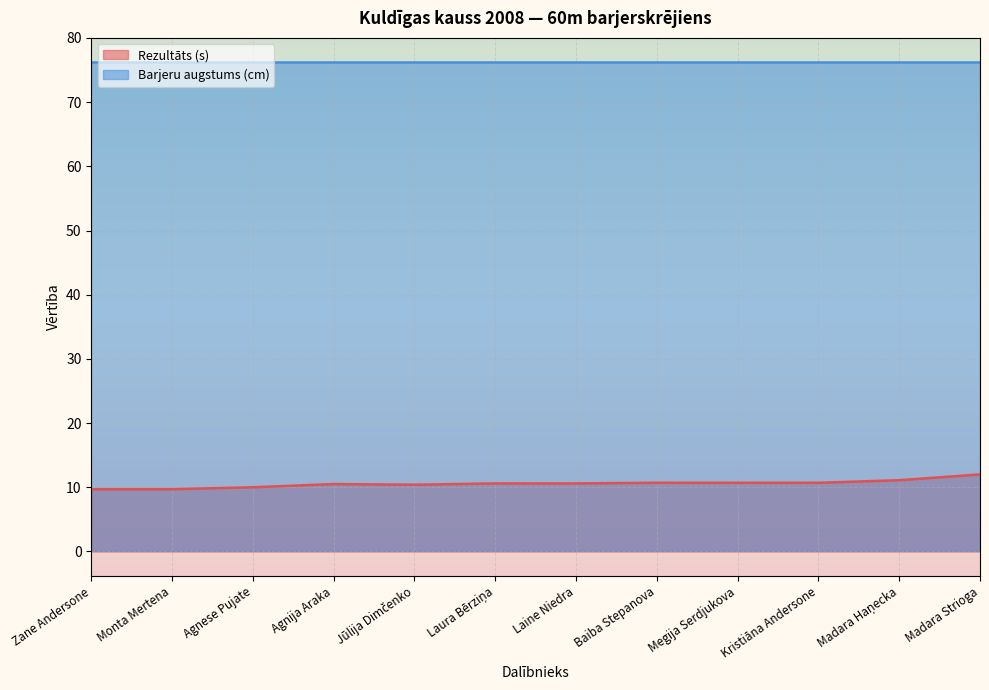

Reading left to right, what are all the values shown in this chart?

Zane Andersone=9.7	Monta Mertena=9.7	Agnese Pujate=10.0	Agnija Araka=10.5	Jūlija Dimčenko=10.4	Laura Bērziņa=10.6	Laine Niedra=10.6	Baiba Stepanova=10.7	Megija Serdjukova=10.7	Kristiāna Andersone=10.7	Madara Haņecka=11.1	Madara Strioga=12.0